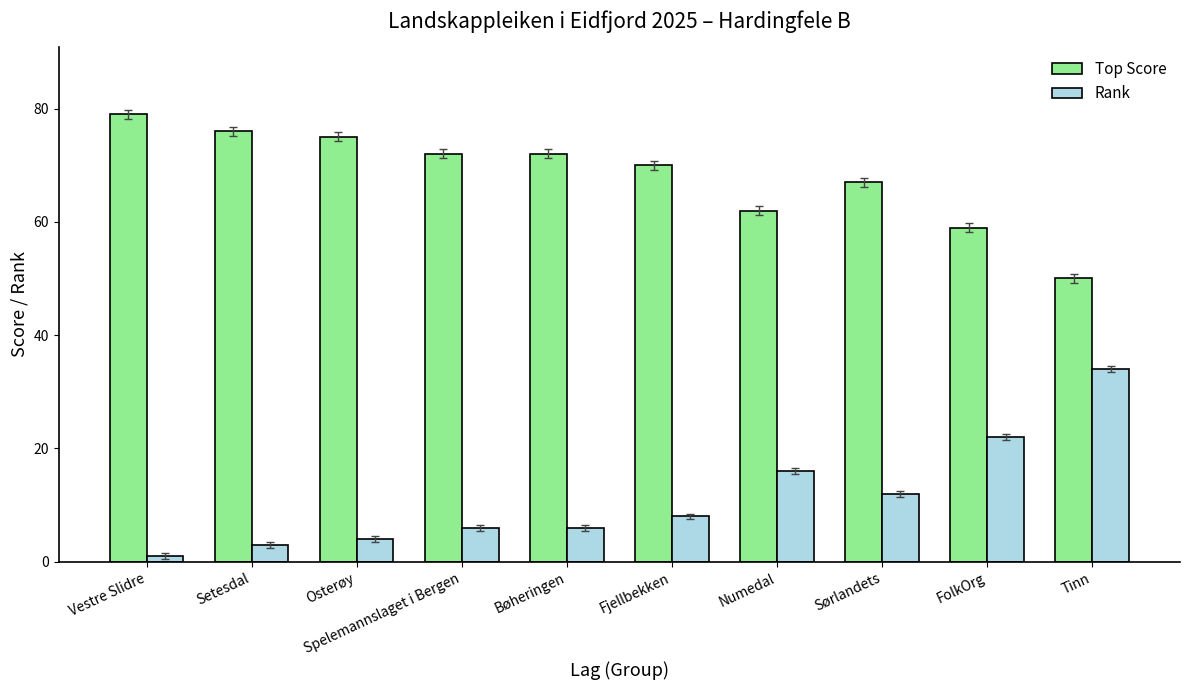

How many categories are shown in the chart?

10